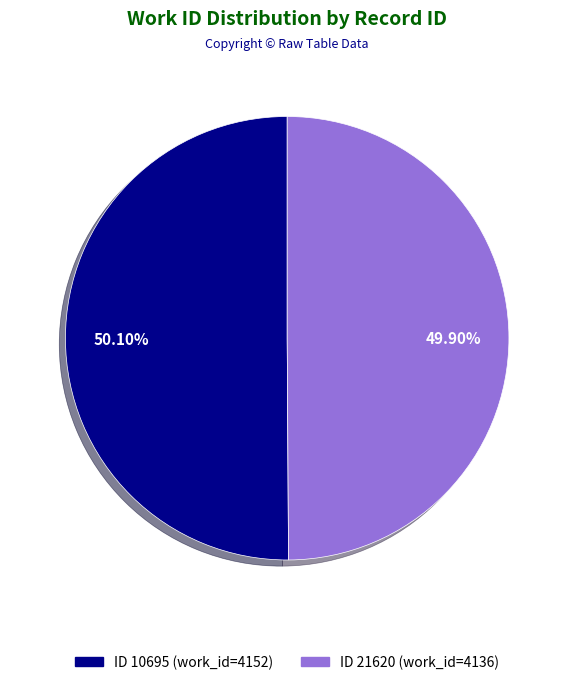

Does any single category account for the majority?

Yes